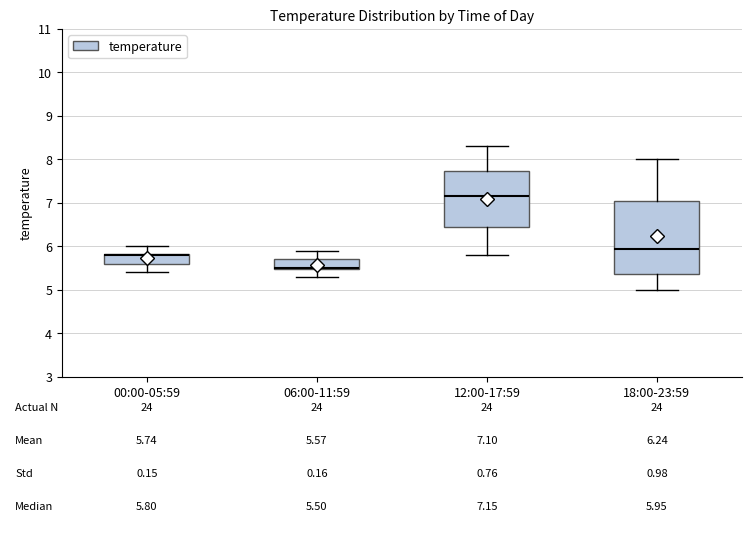

Which box is the tallest, from its lower edge to its upper edge?

18:00-23:59